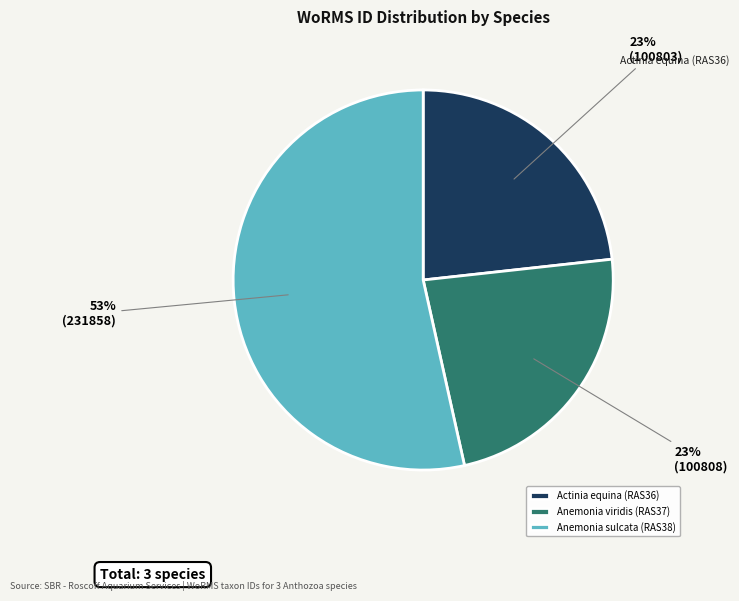

Which slice is the largest?

Anemonia sulcata (RAS38)